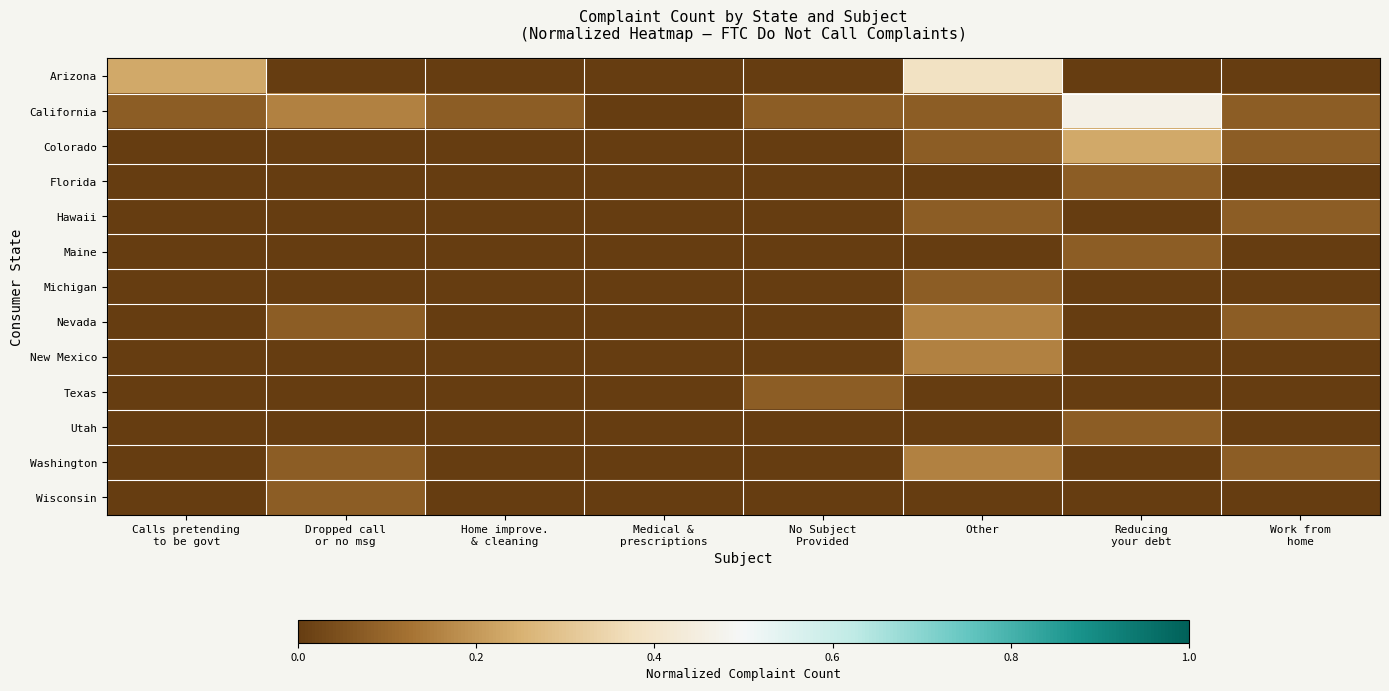

Which series changed the most between Calls pretending to be govt and Dropped call or no msg?

Arizona